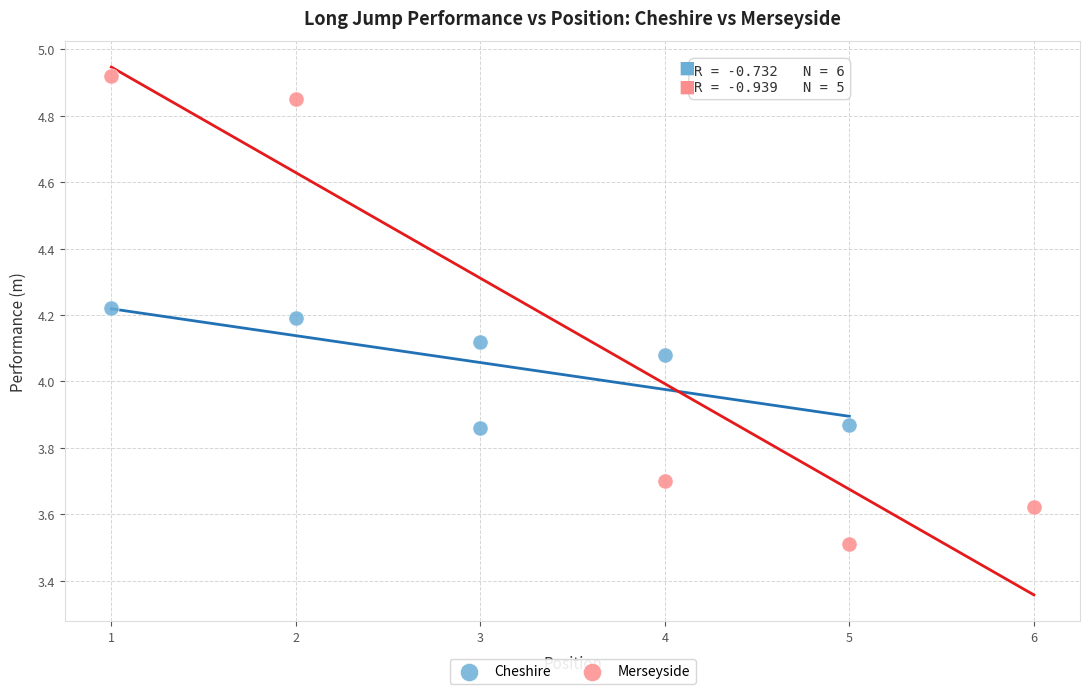

Which series reaches the minimum Y coordinate?

Merseyside